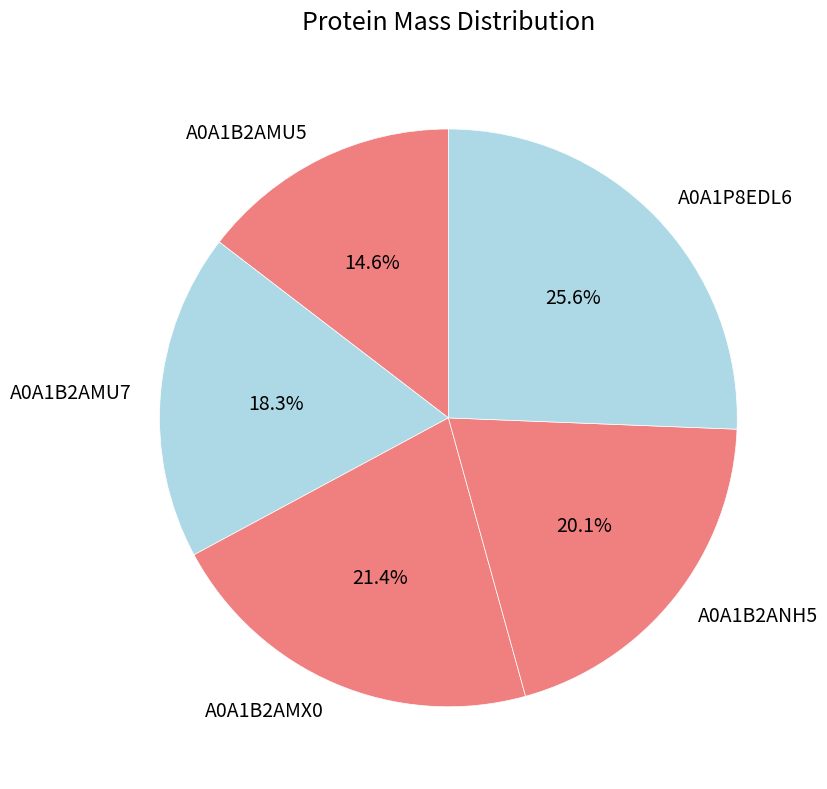

Count the number of slices in the pie.

5